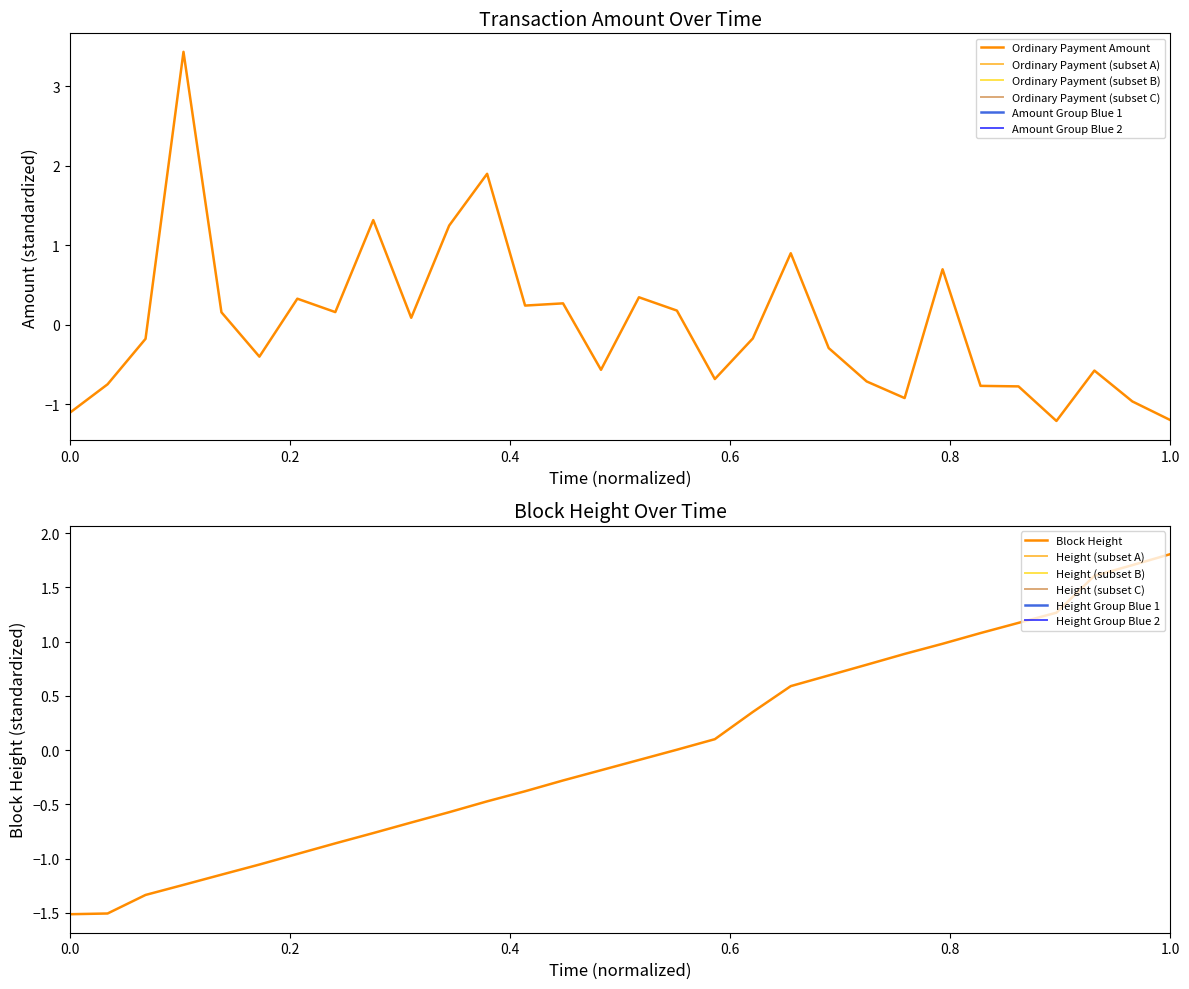

What is the difference between the maximum and minimum values in the Height series?

3.3